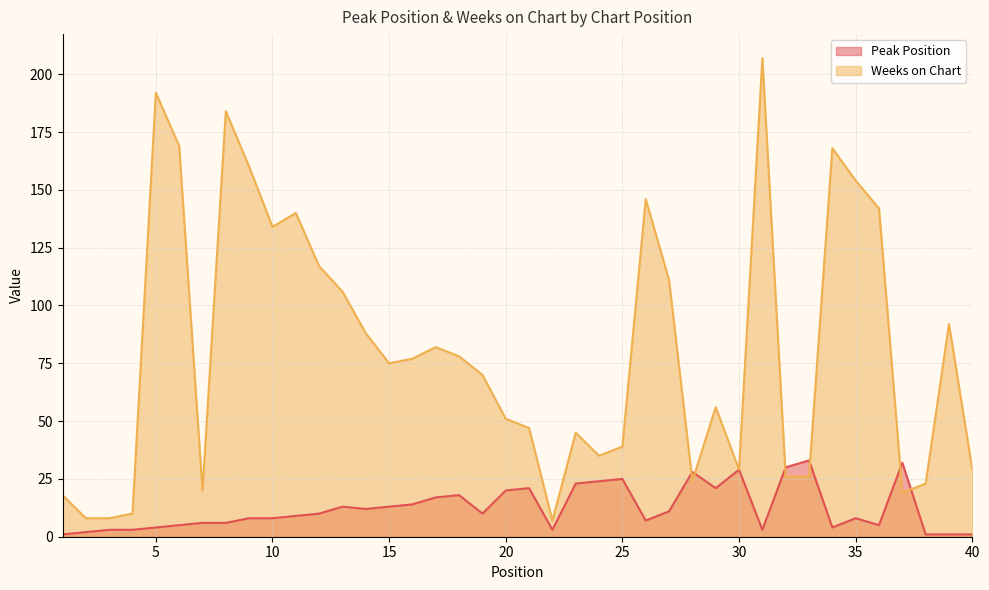

Reading left to right, what are all the values shown in this chart?

Peak Position: 1=1	2=2	3=3	4=3	5=4	6=5	7=6	8=6	9=8	10=8	11=9	12=10	13=13	14=12	15=13	16=14	17=17	18=18	19=10	20=20	21=21	22=3	23=23	24=24	25=25	26=7	27=11	28=28	29=21	30=29	31=3	32=30	33=33	34=4	35=8	36=5	37=32	38=1	39=1	40=1
Weeks on Chart: 1=18	2=8	3=8	4=10	5=192	6=169	7=20	8=184	9=160	10=134	11=140	12=117	13=106	14=88	15=75	16=77	17=82	18=78	19=70	20=51	21=47	22=7	23=45	24=35	25=39	26=146	27=111	28=24	29=56	30=29	31=207	32=26	33=26	34=168	35=154	36=142	37=19	38=23	39=92	40=29